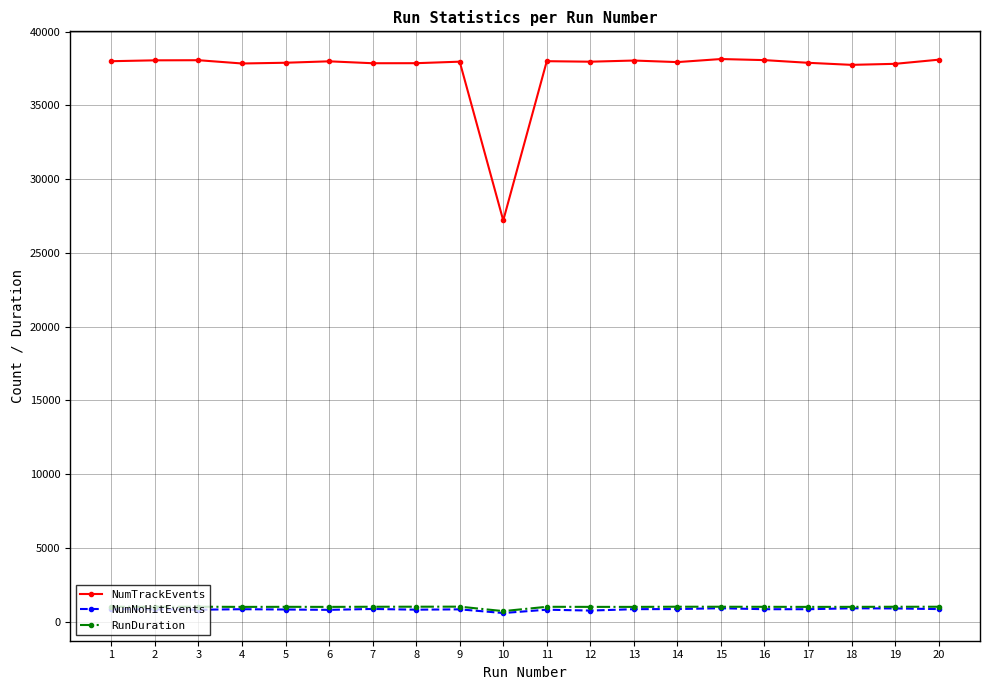

Which series has the largest total across all categories?

NumTrackEvents